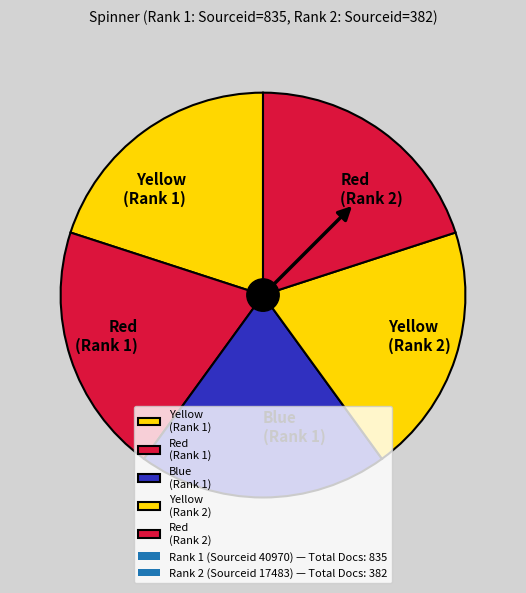

Approximately how many times larger is the value at Red (Rank 2) compared to Yellow (Rank 1)?

1.0